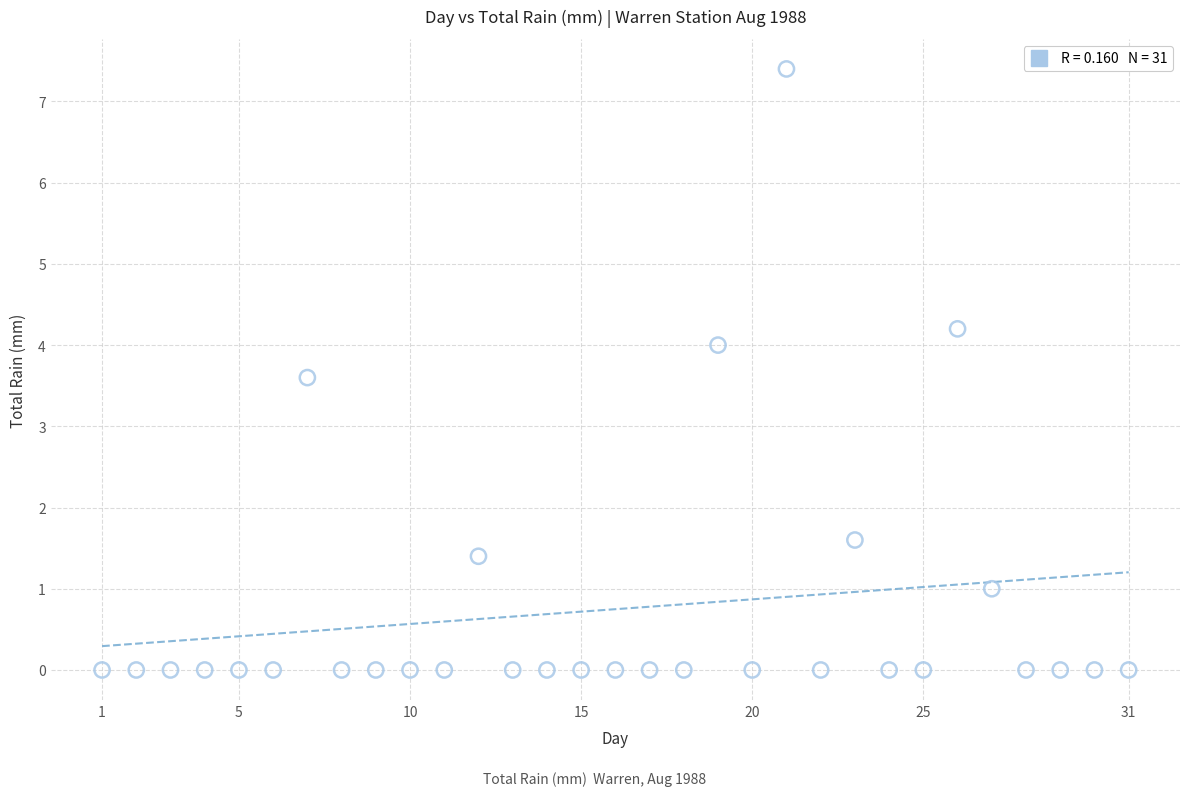

What Y value in the scatter plot is closest to 3?

3.6